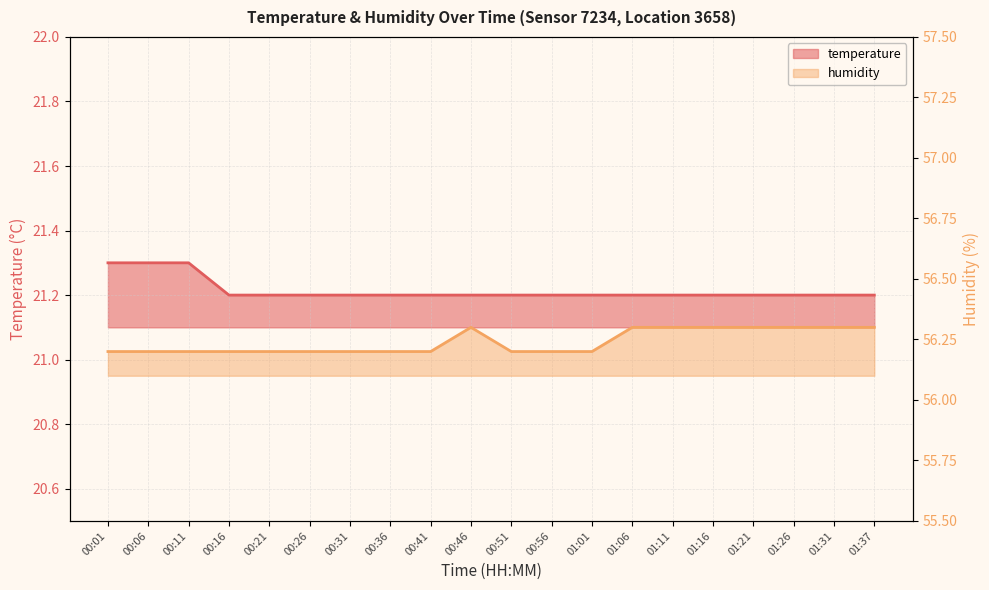

Read the temperature value at 00:31.

21.2